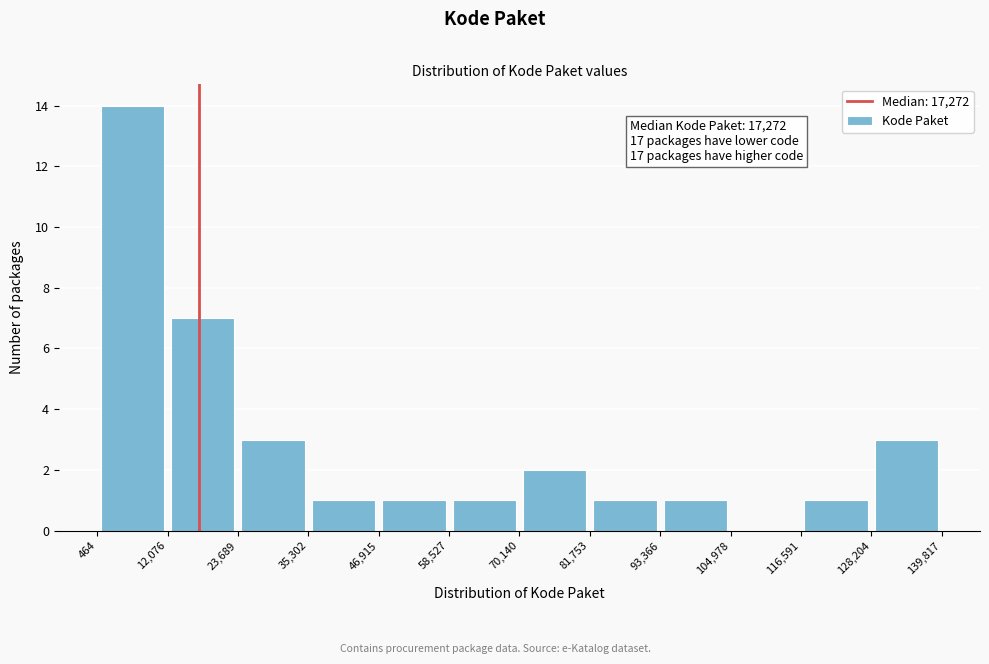

Over which range of the x-axis is the bar tallest?

464 to 12,076